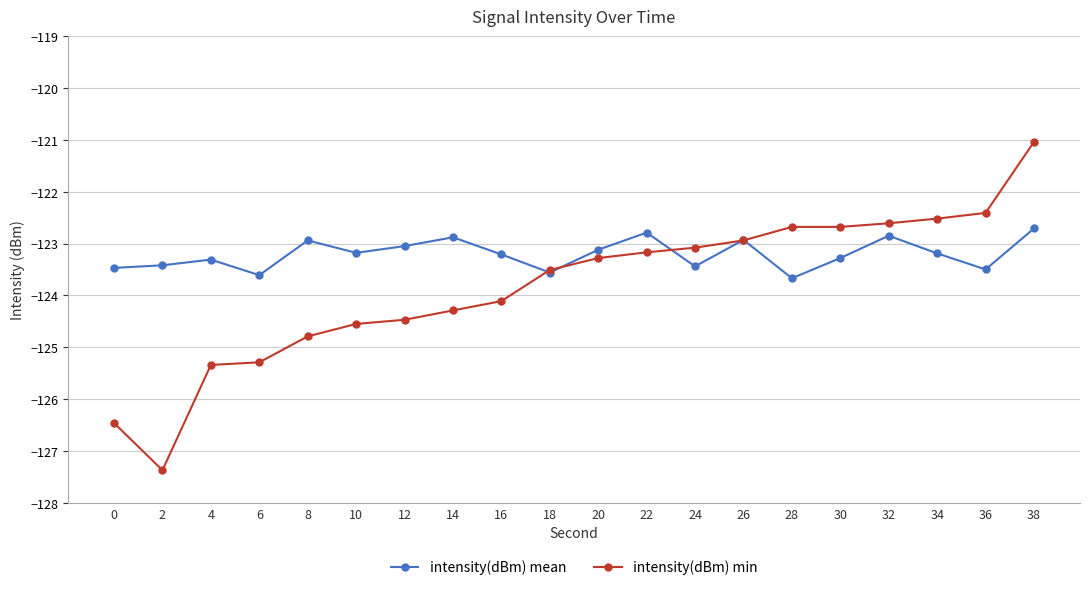

At which label does intensity(dBm) mean first exceed -123?

8